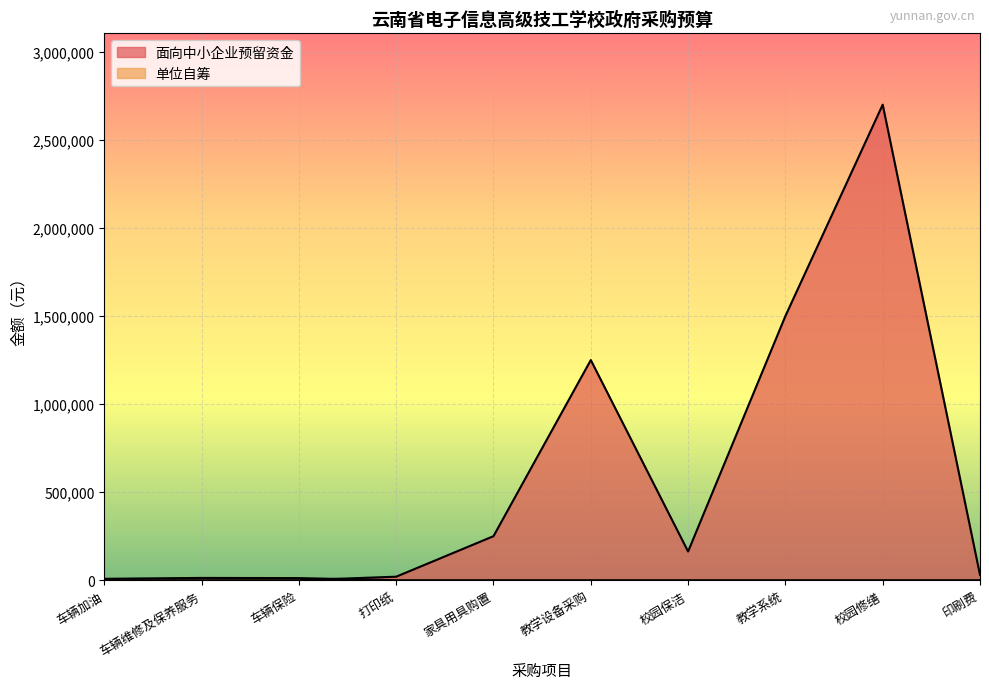

How many intersections are there between 面向中小企业预留资金 and 单位自筹?

1